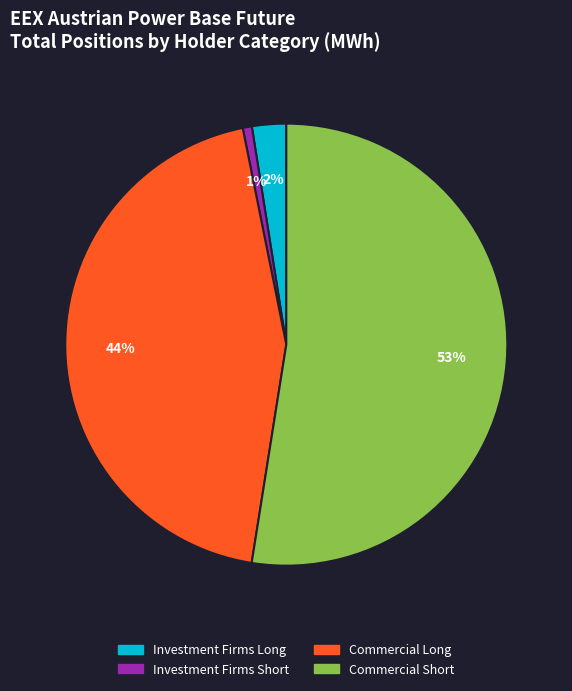

To the nearest percent, what is the difference between the largest and smallest slice percentages?

52%